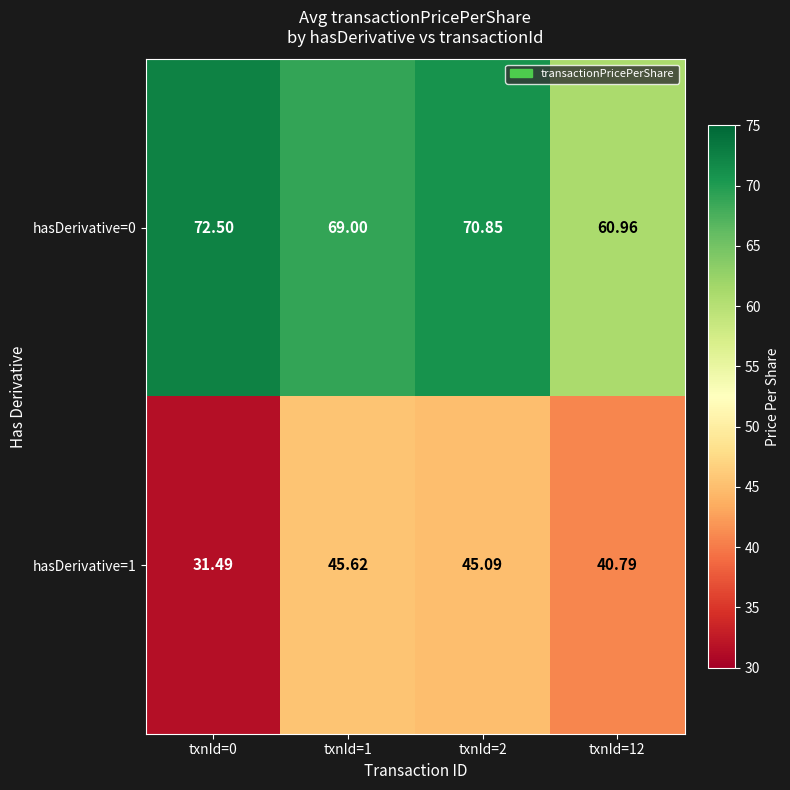

Is the value of hasDerivative=1 at txnId=0 greater than the value of hasDerivative=0 at txnId=1?

No